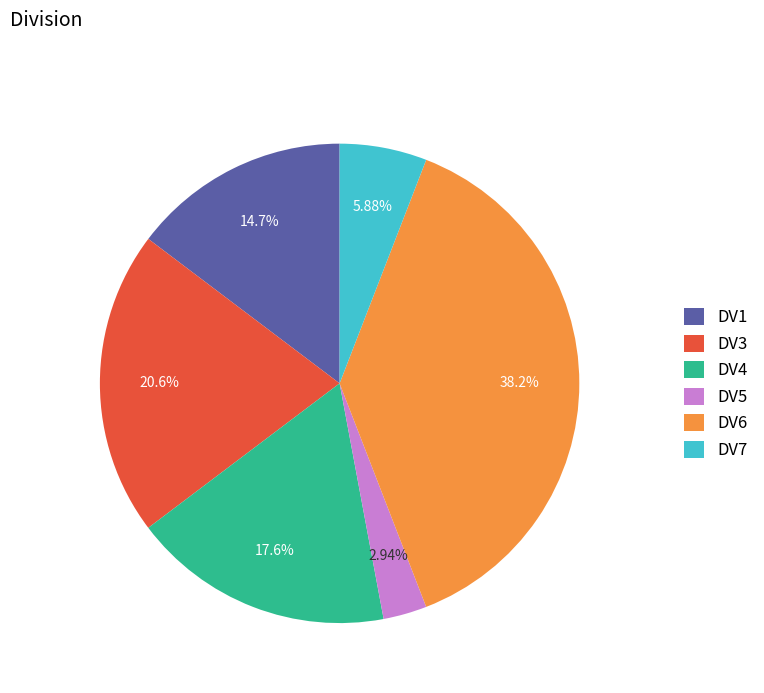

How many slices are in this pie chart?

6